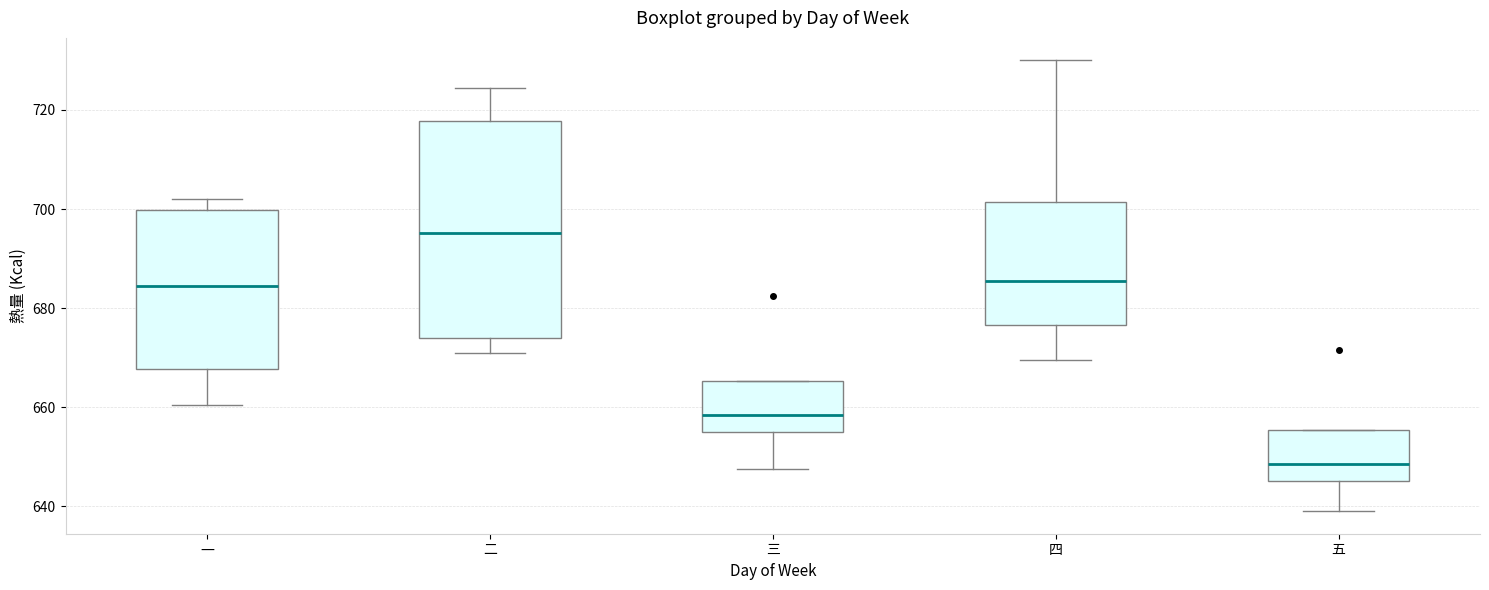

Reading left to right, transcribe this box plot: for each box, give where its median line is, the range the box spans, and where its two whiskers end, as read against the y-axis. The values are not printed on the chart, so give them approximately, as read against the axis.

一: median 684, box 668 to 700, whiskers 660 to 702
二: median 696, box 674 to 718, whiskers 672 to 724
三: median 658, box 656 to 666, whiskers 648 to 666
四: median 686, box 676 to 702, whiskers 670 to 730
五: median 648, box 646 to 656, whiskers 640 to 656